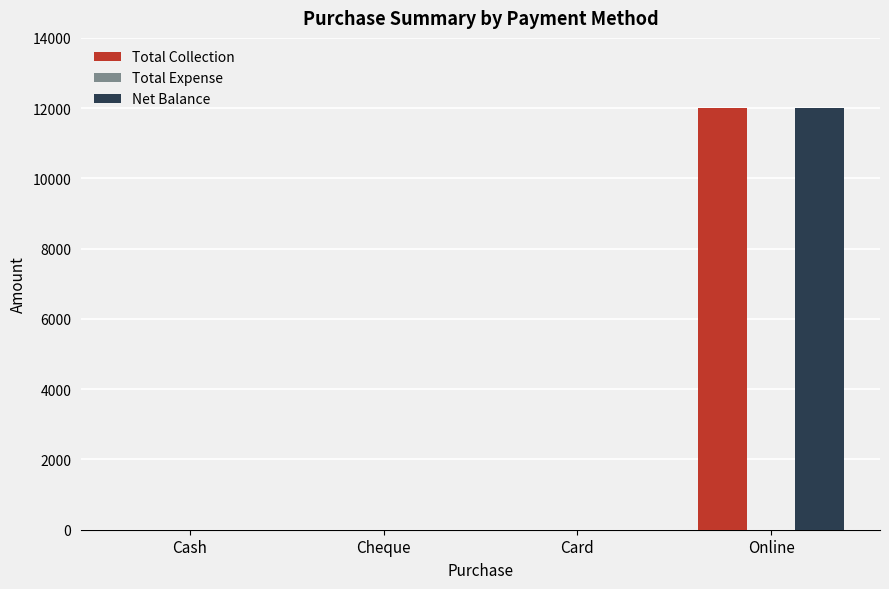

What is the maximum value shown in the chart?

12000